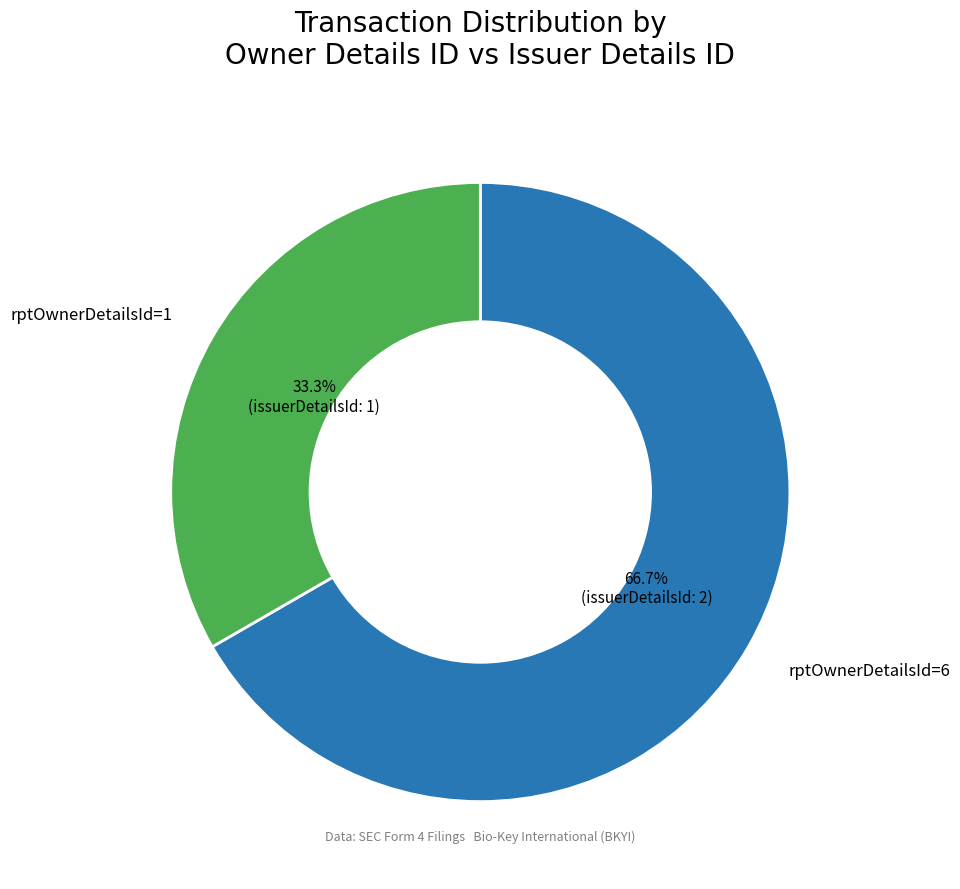

Is there a majority slice in this chart?

Yes